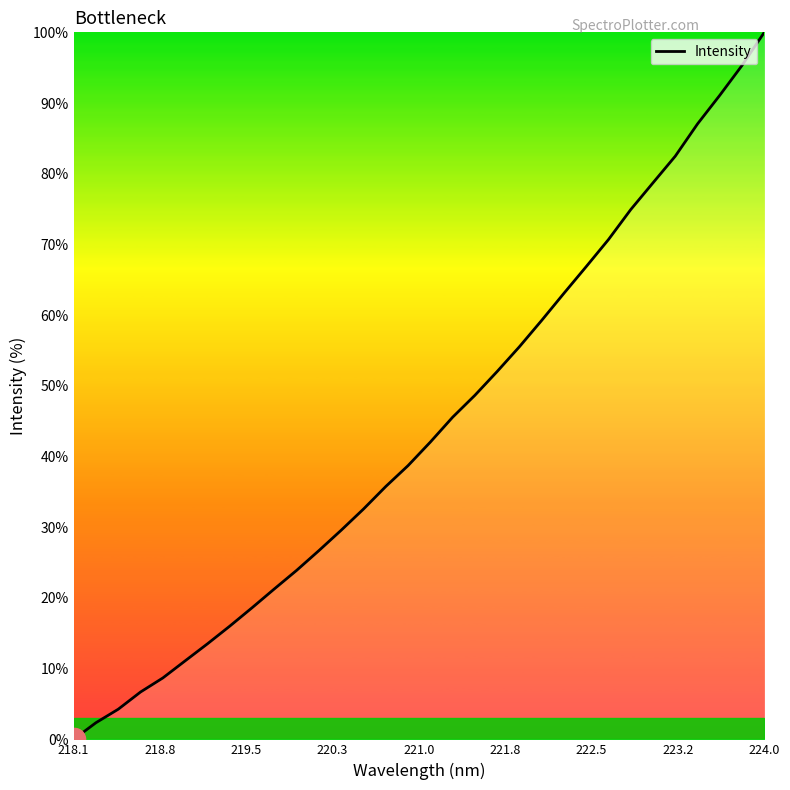

How many lines are shown in the chart?

1